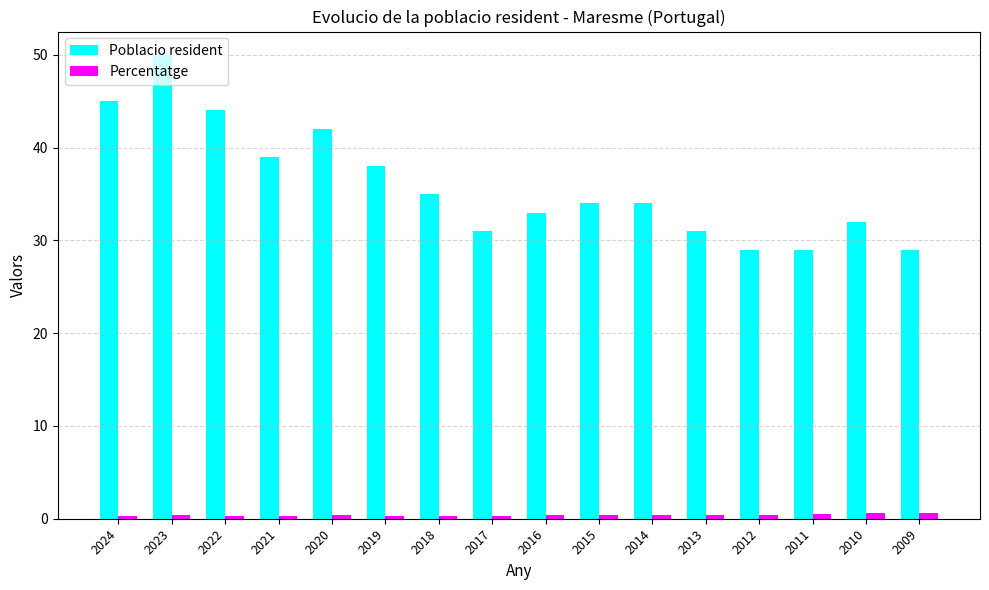

At 2009, list the series in order from largest to smallest.

Poblacio resident, Percentatge